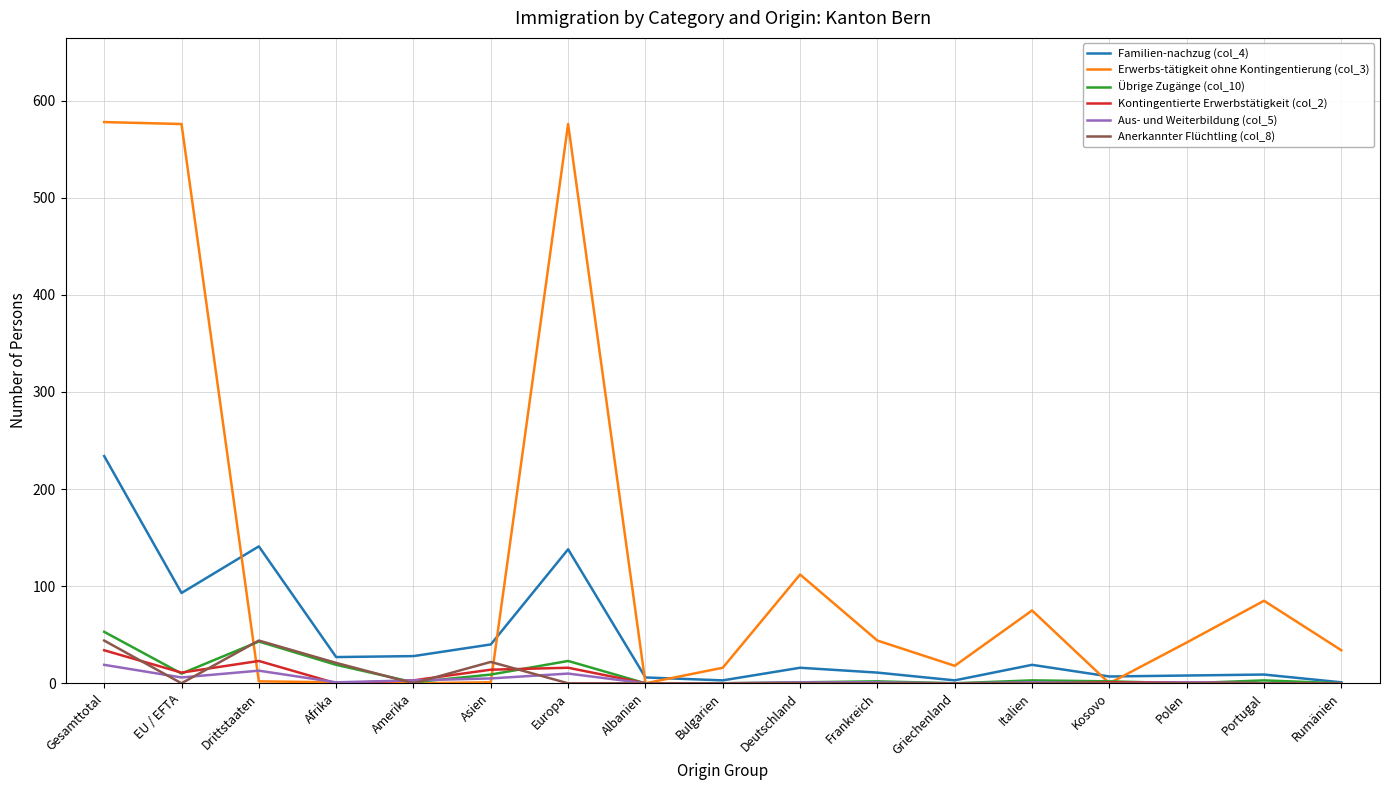

At how many categories does at least one series exceed 162?

3